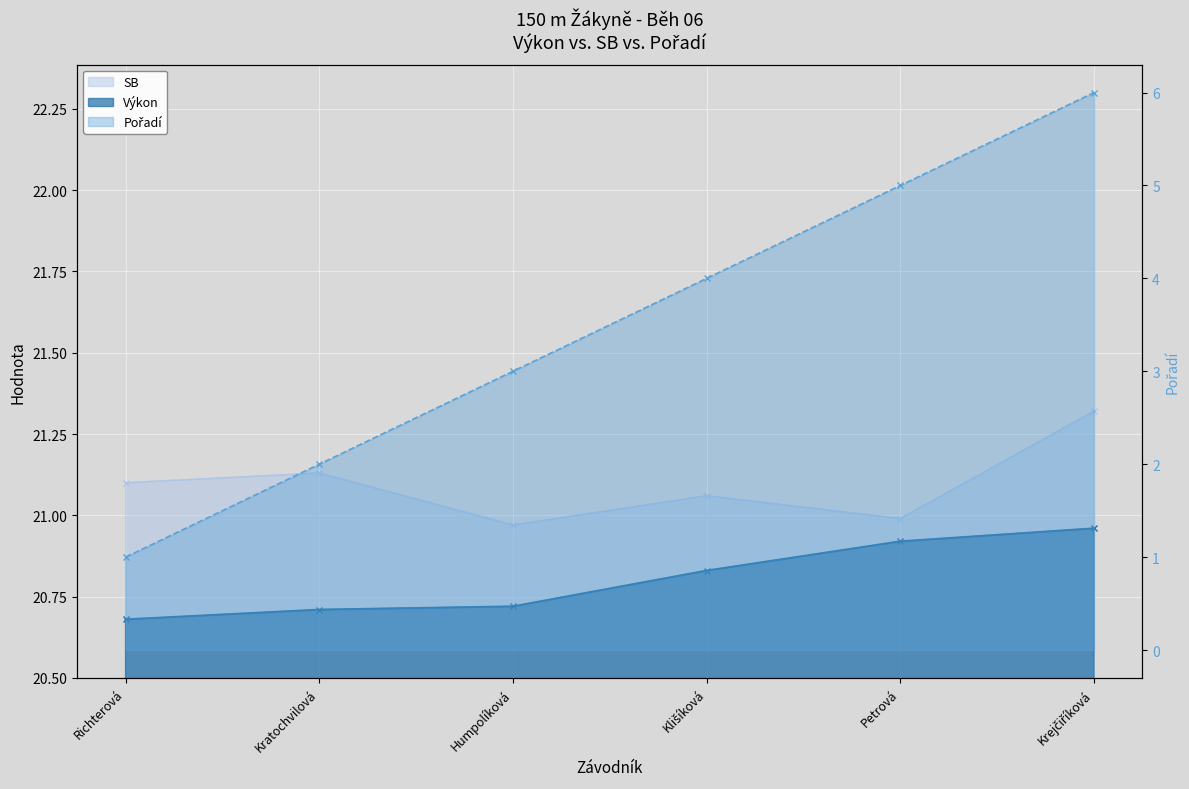

Rank the categories by Pořadí value from lowest to highest.

Richterová, Kratochvilová, Humpolíková, Klišíková, Petrová, Krejčiříková